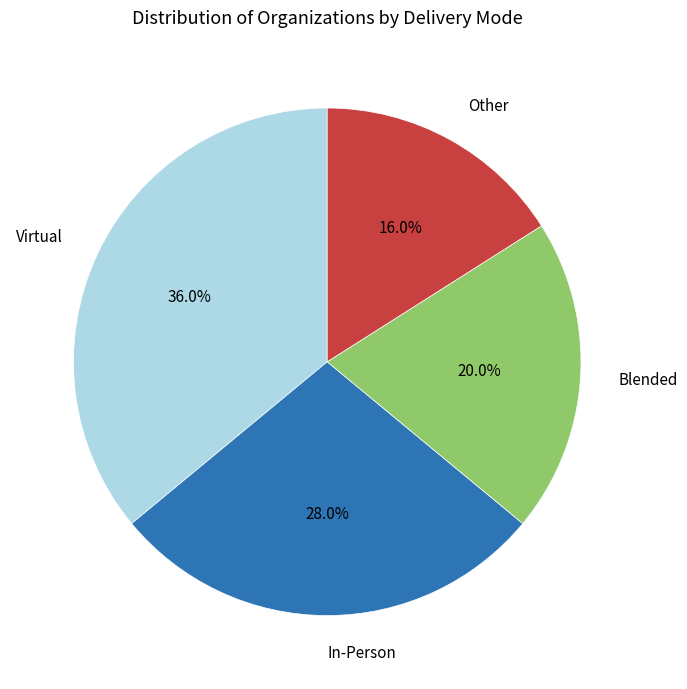

How many segments does this pie chart have?

4